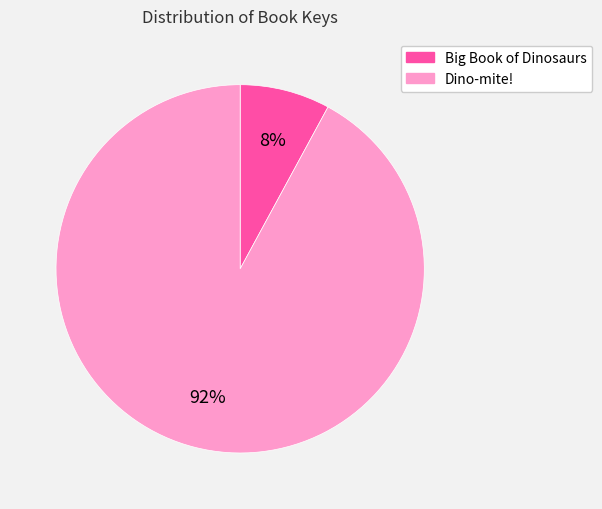

Do Dino-mite! and Big Book of Dinosaurs together represent more than half of the pie?

Yes